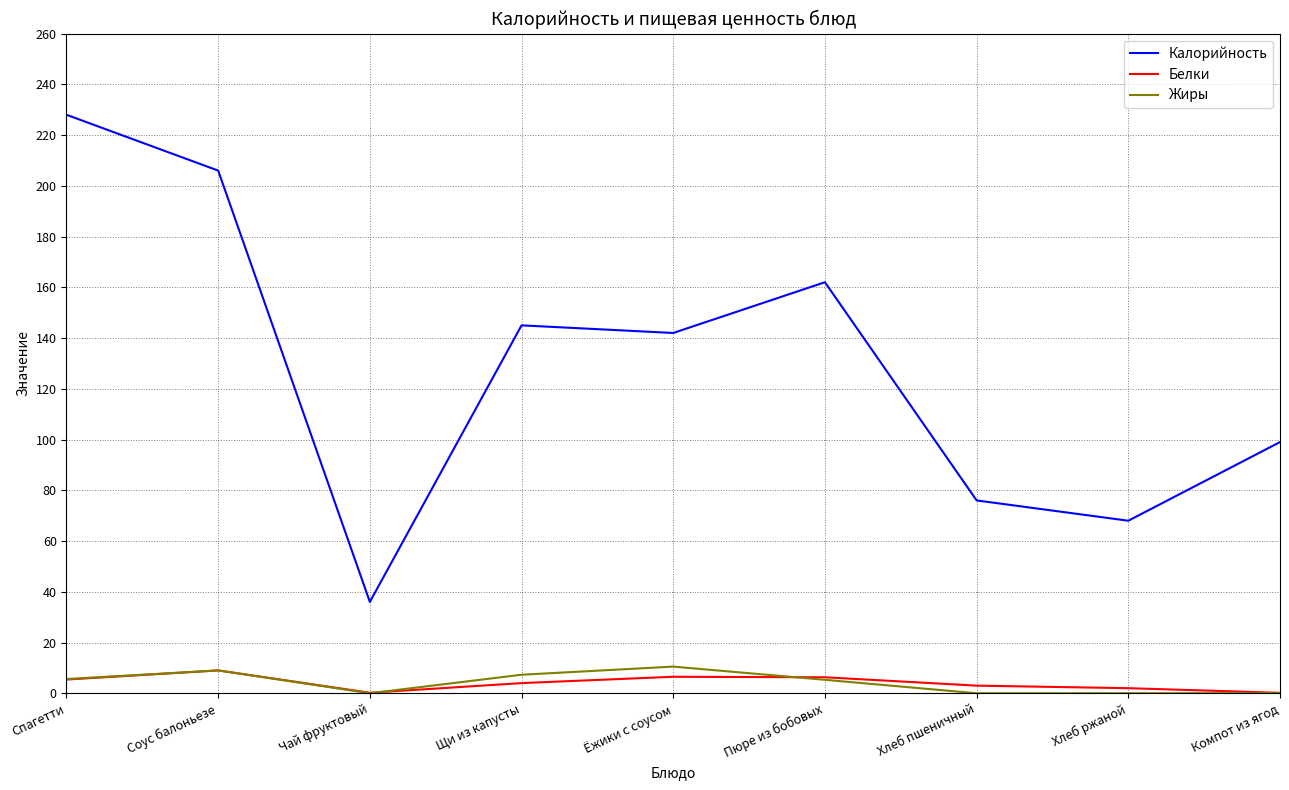

Read the Белки value at Хлеб пшеничный.

3.0